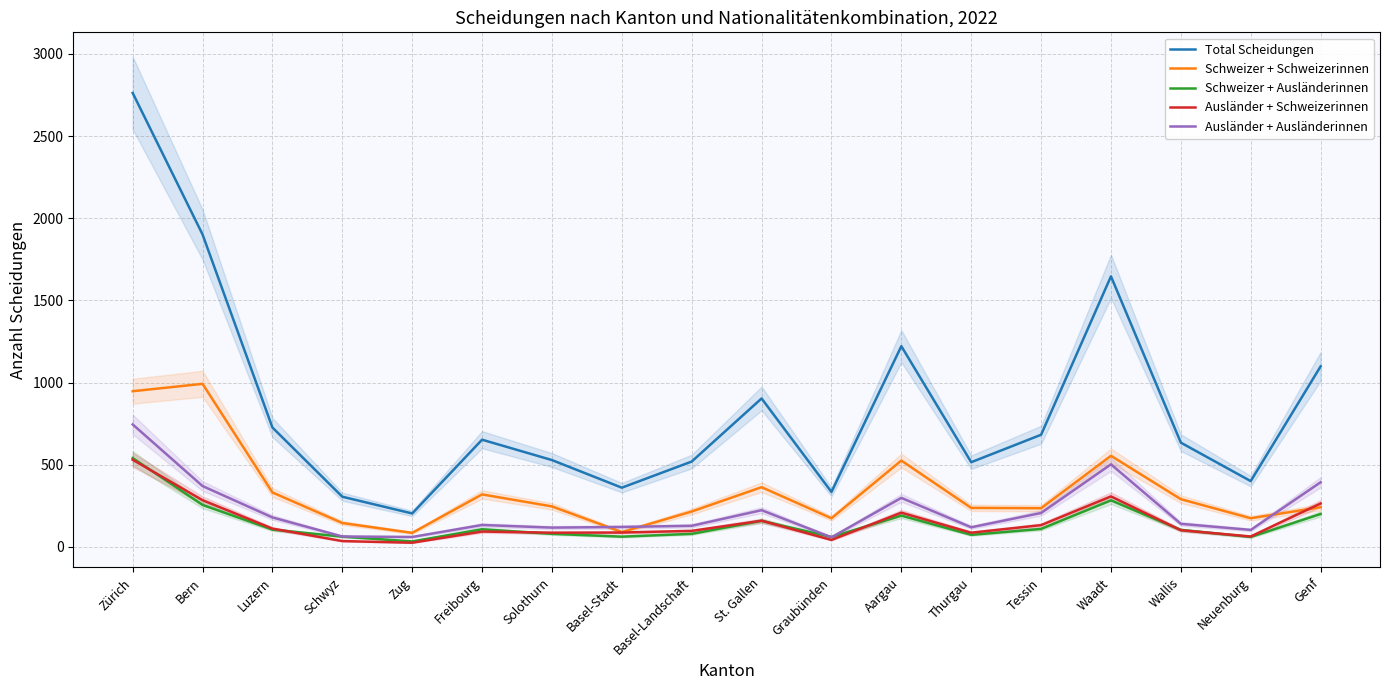

What is the label of the 18th point from the left?

Genf